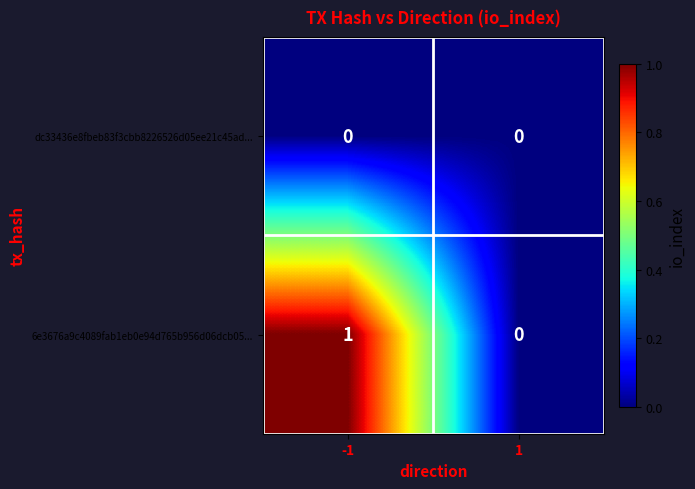

List the labels in order of 6e3676a9c4089fab1eb0e94d765b956d06dcb05... value, largest first.

-1, 1